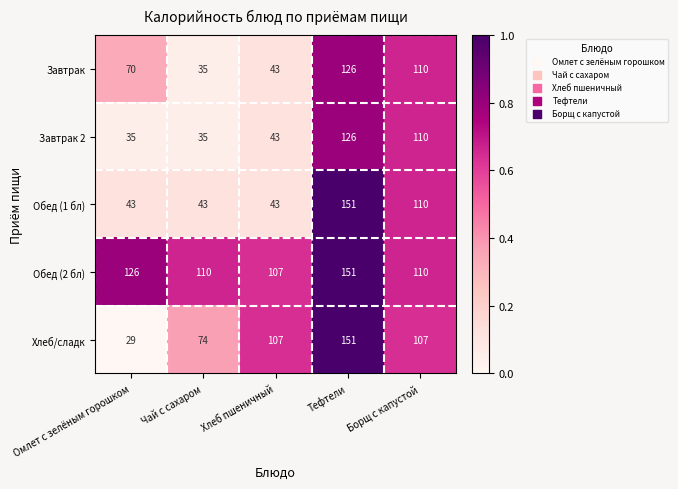

What is the total value across all series at Омлет с зелёным горошком?

303